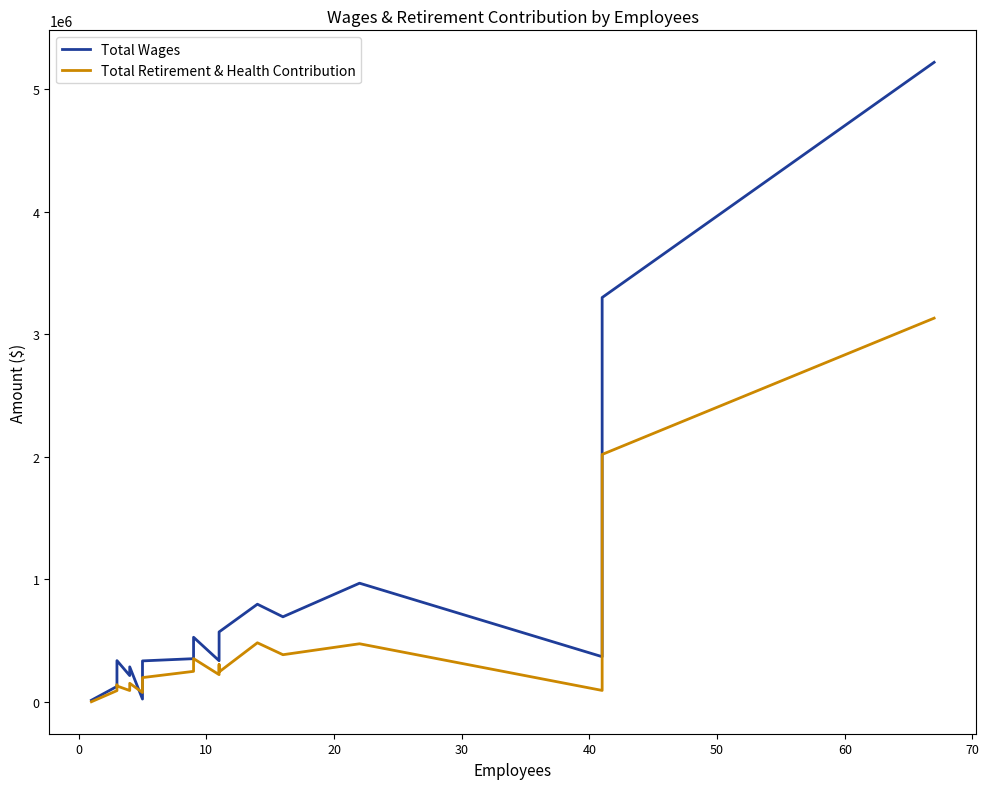

How many distinct data groups are displayed?

2